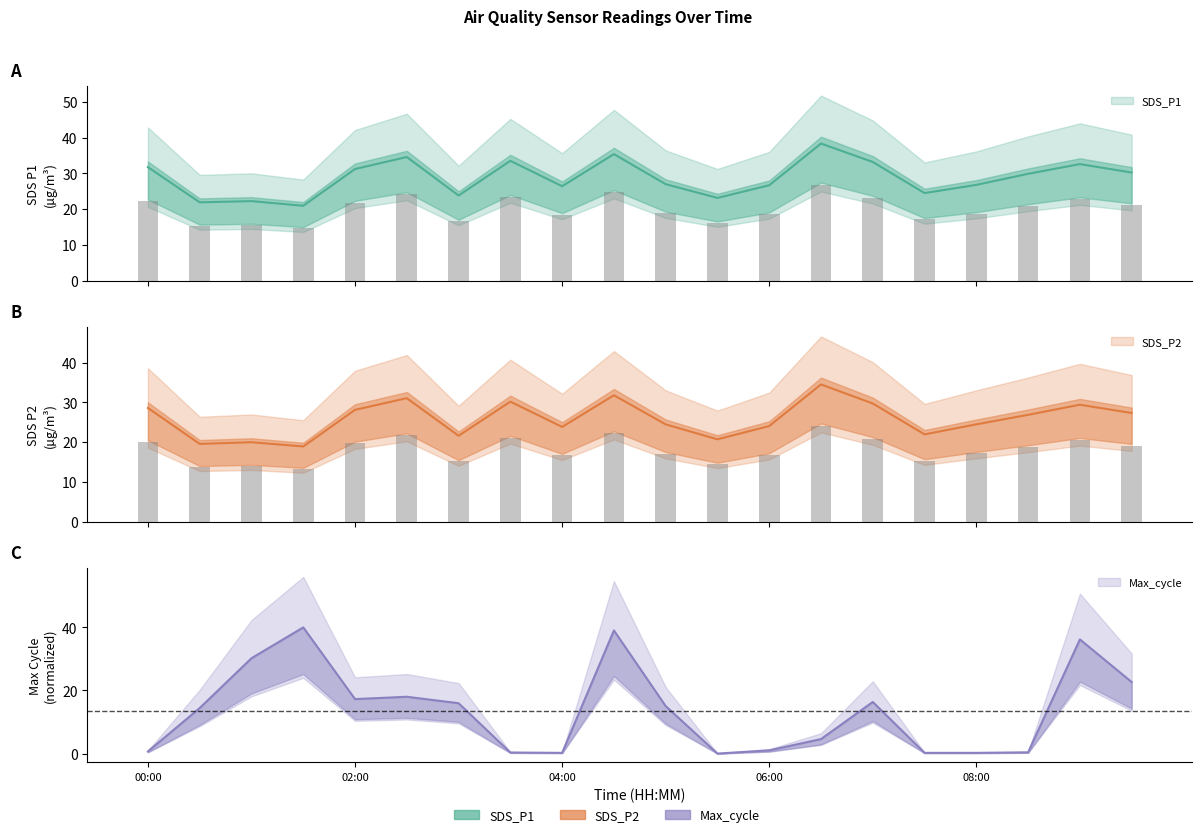

The value of SDS_P2 at 05:30 is 20.7. True or false?

True